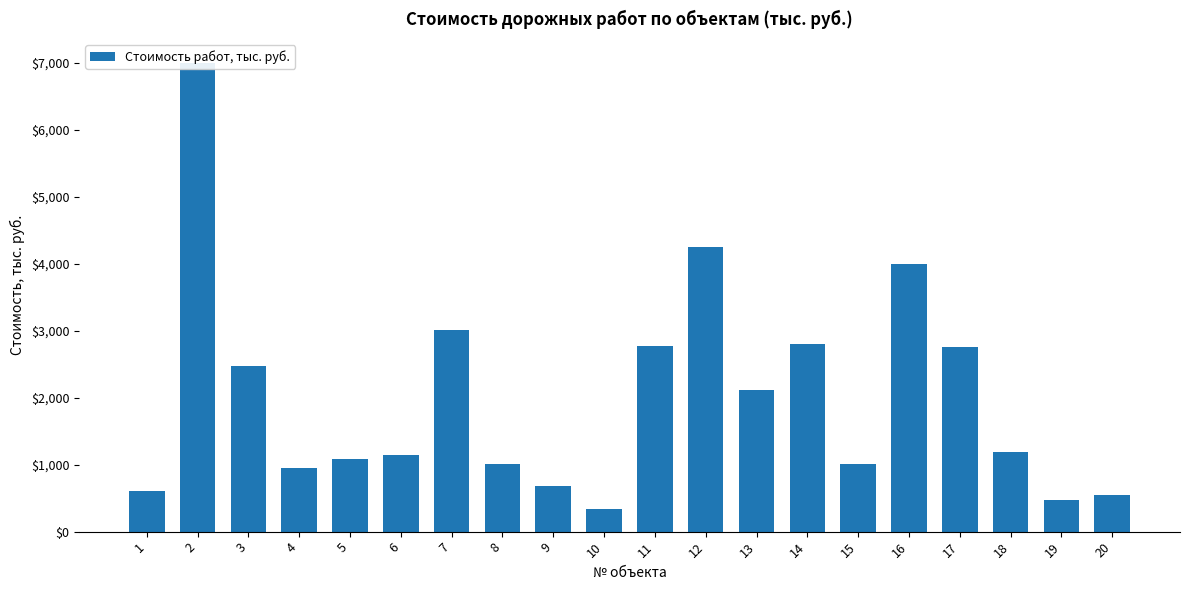

True or false: the data shows 339.9 at 15.

False